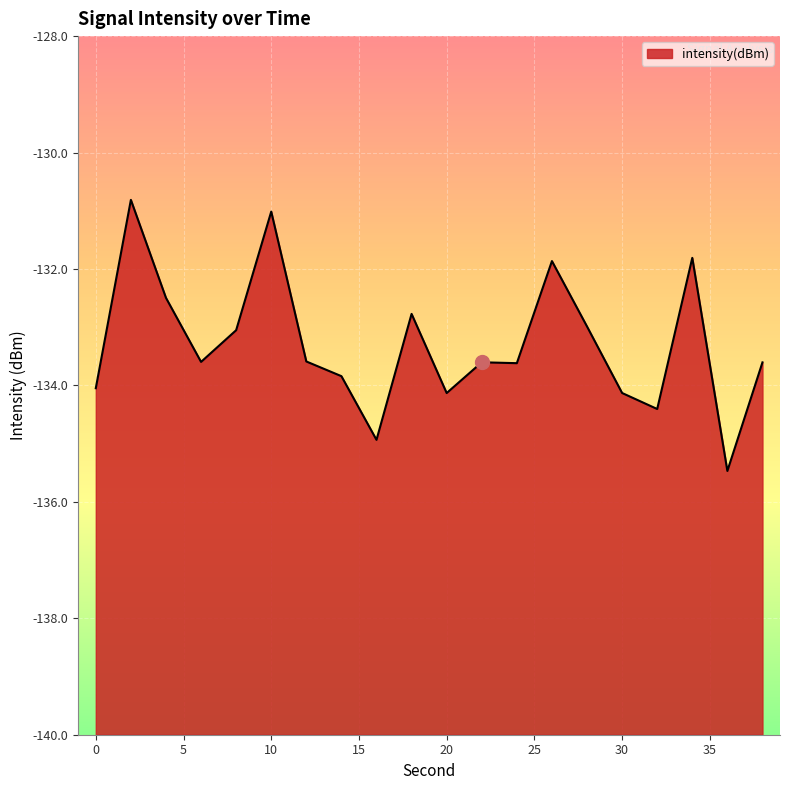

Which has a higher value, 8 or 6?

8